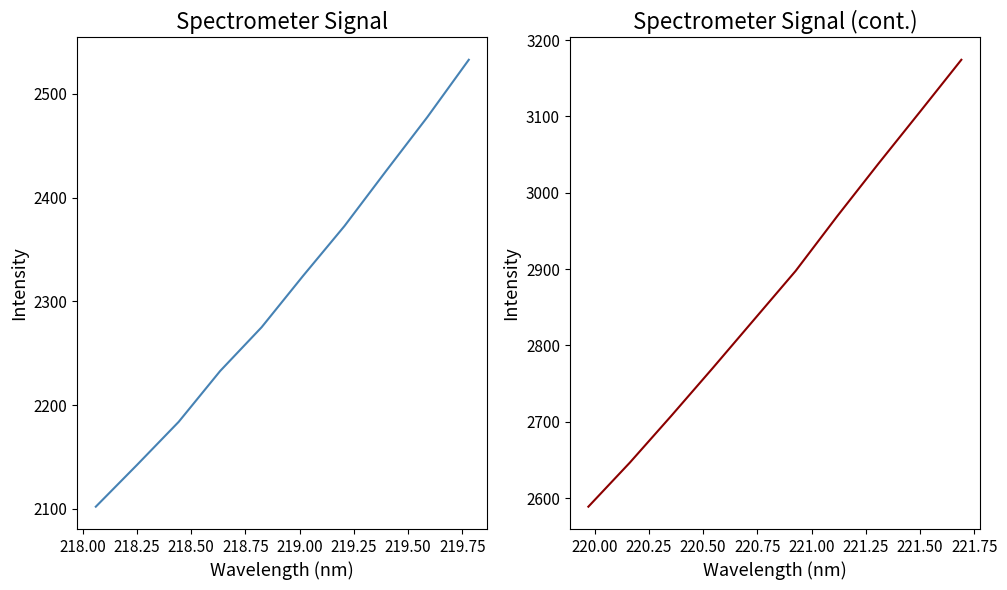

What is the maximum value for Intensity (Left)?

2532.8